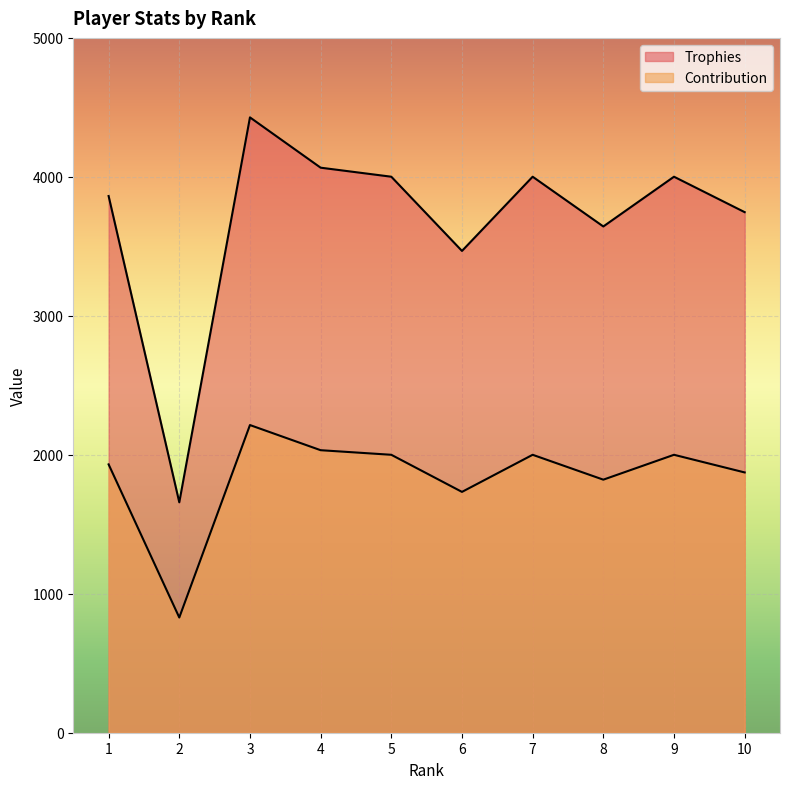

Between 1 and 2, which is larger?

1